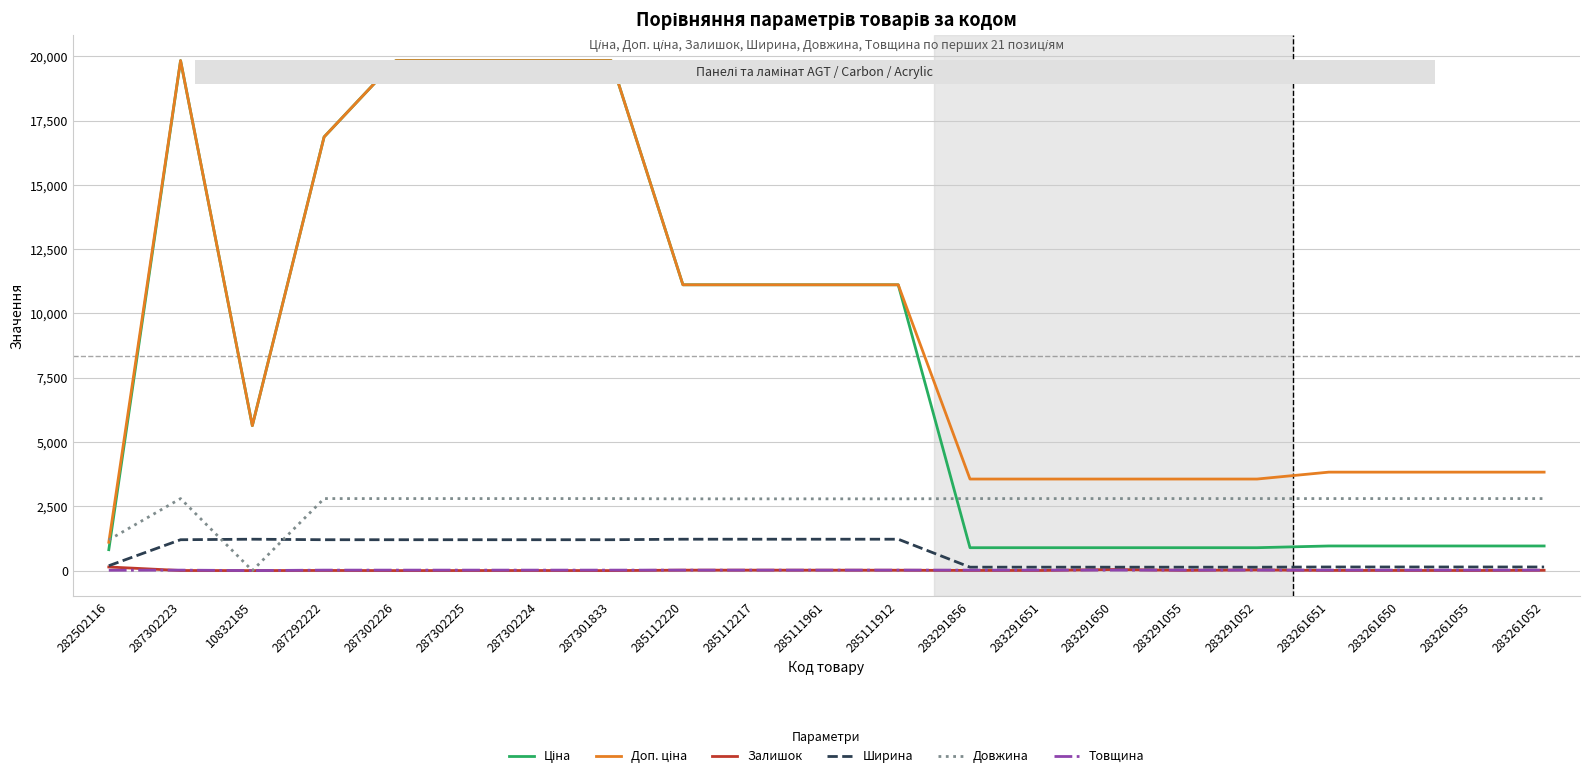

The Товщина series shows 18.0 at 285112217. True or false?

True